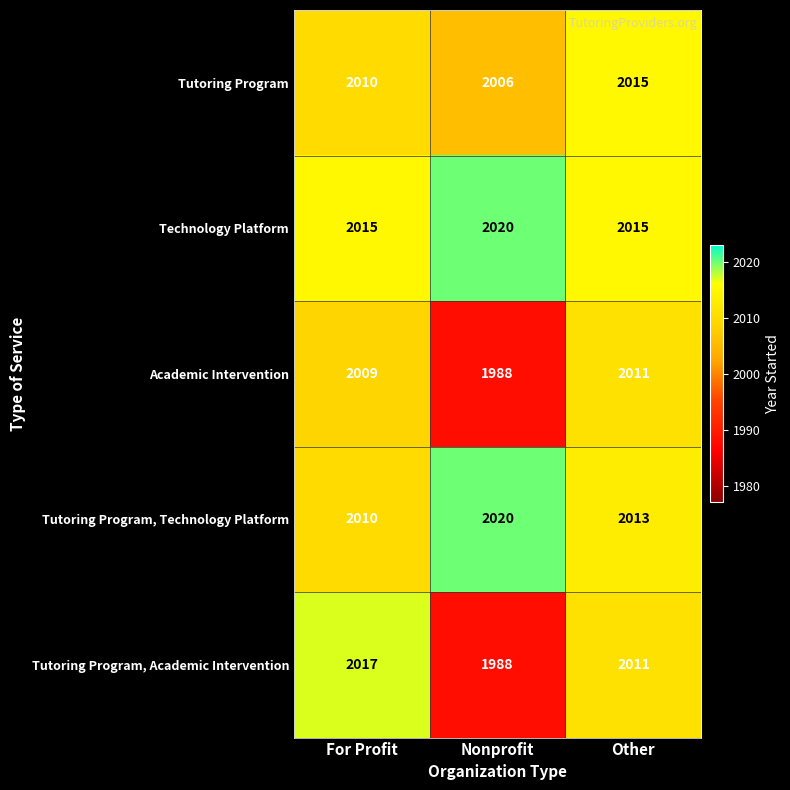

List the series in order of their overall mean, highest first.

Technology Platform, Tutoring Program, Technology Platform, Tutoring Program, Tutoring Program, Academic Intervention, Academic Intervention